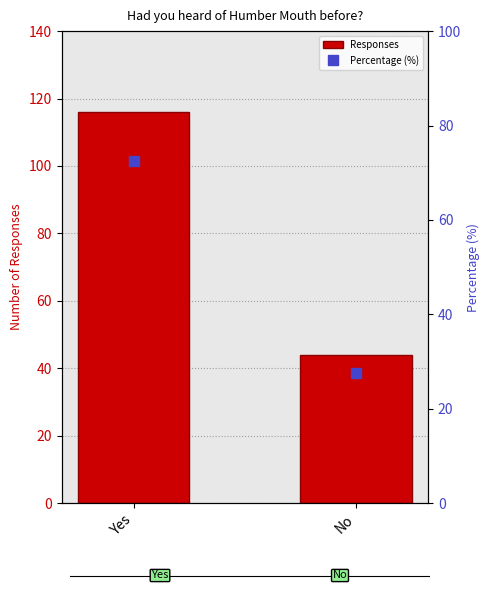

List the labels in order of Percentage (%) value, largest first.

Yes, No